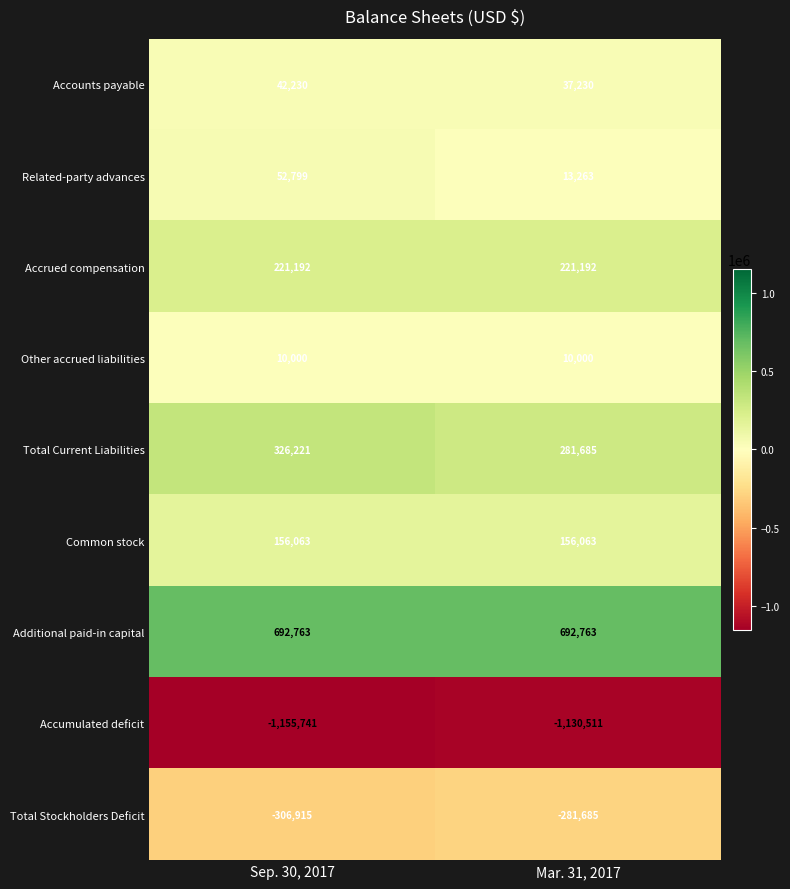

What is the sum of the Total Stockholders Deficit values at Sep. 30, 2017 and Mar. 31, 2017?

-588600